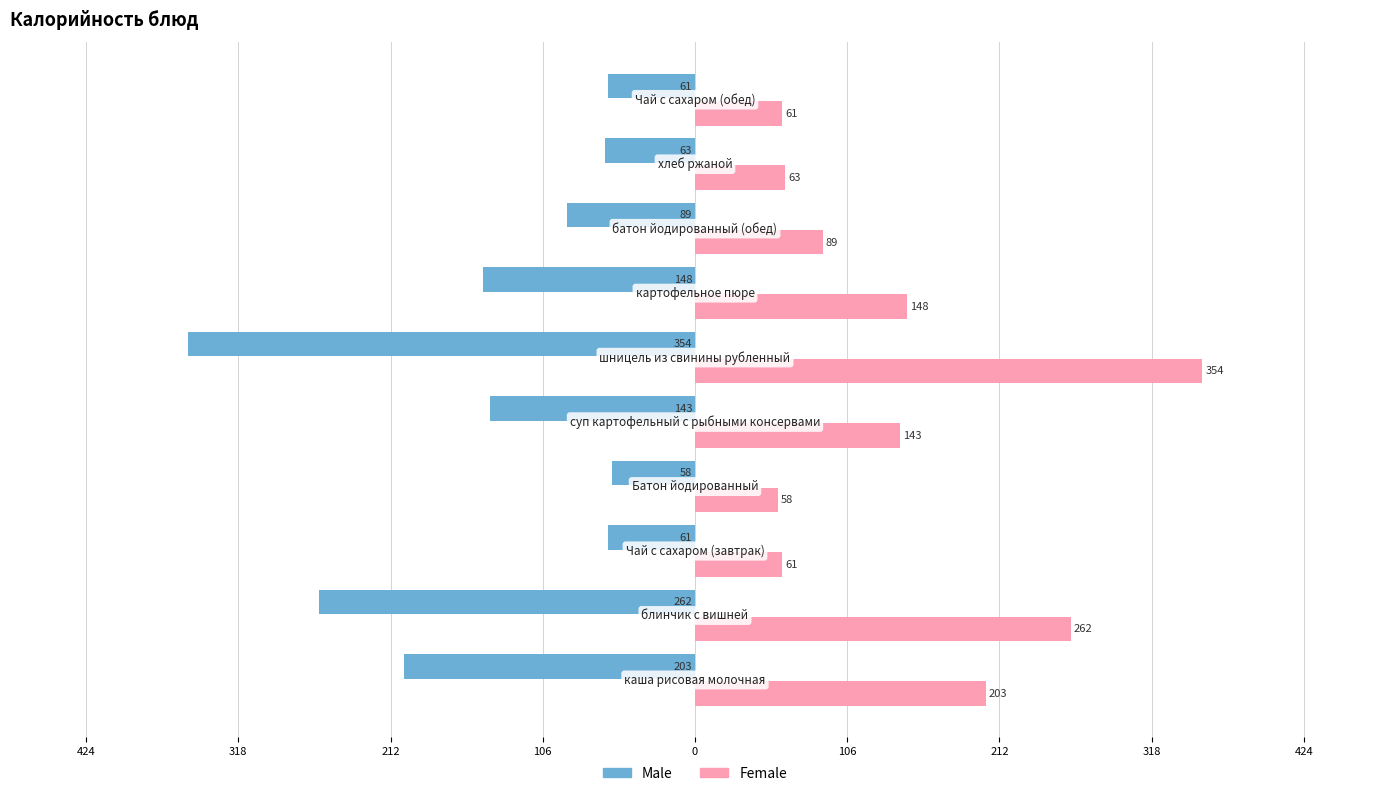

What are all the series names shown in the legend?

Male, Female